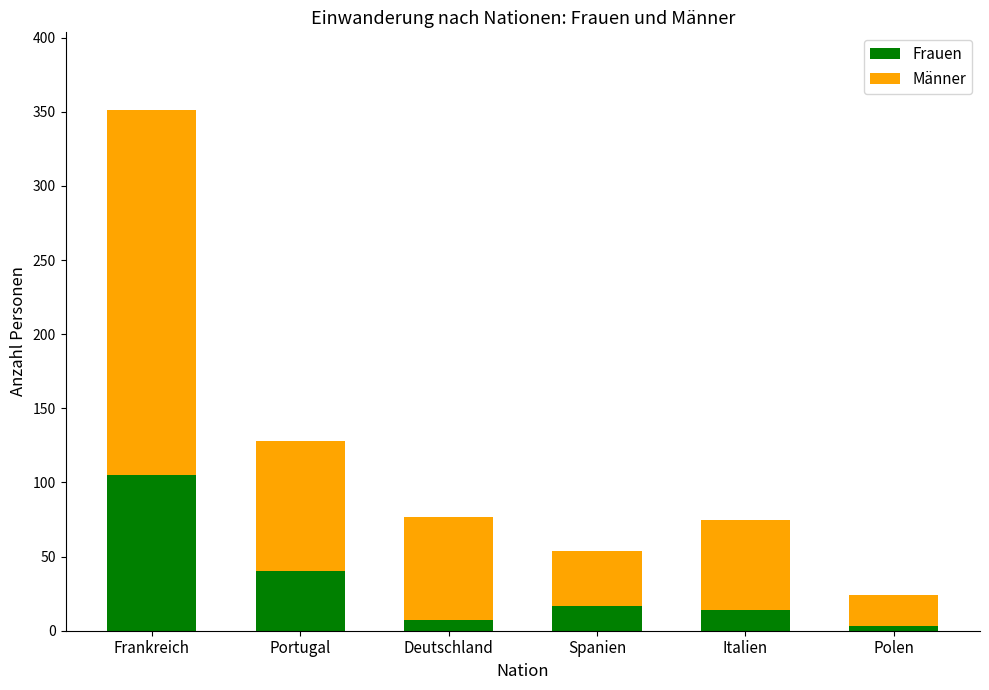

Reading right to left, transcribe the values for Frauen.

3	14	17	7	40	105